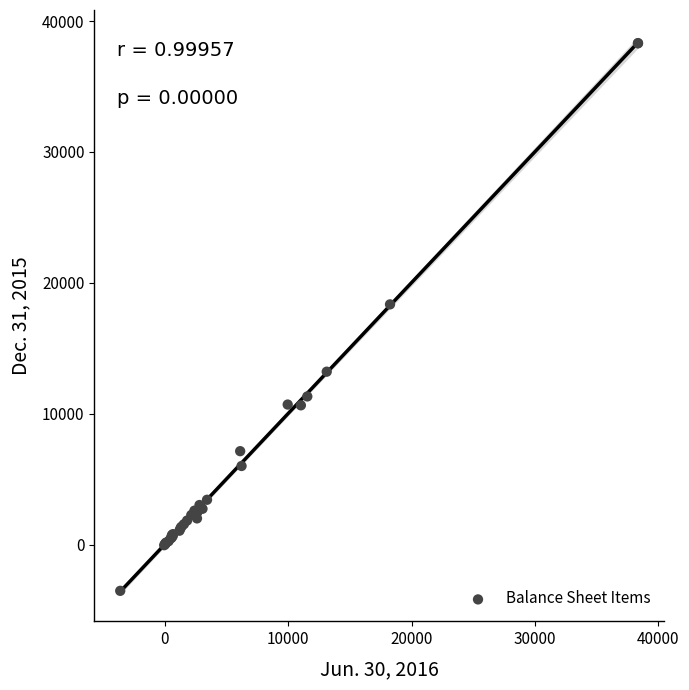

What Y value in the scatter plot is closest to 17385?

18352